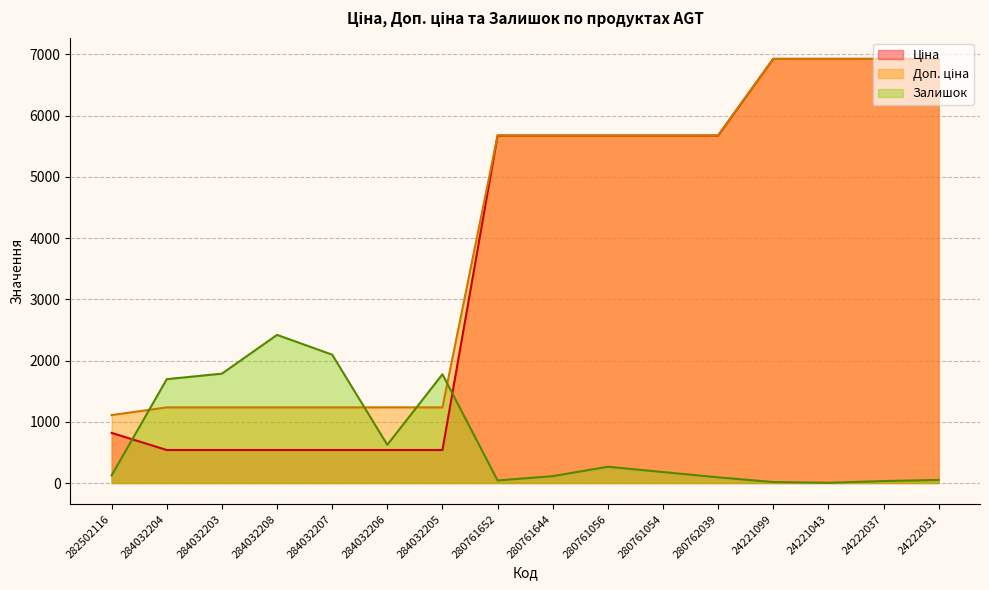

True or false: Ціна has more than 1 interior local peaks.

False